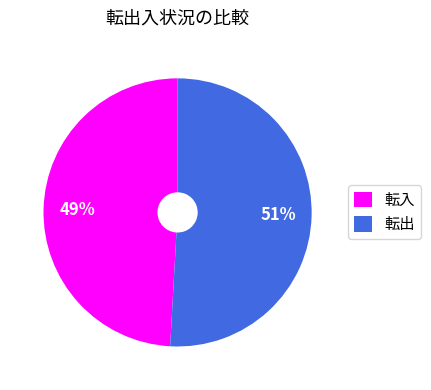

Which slice is the largest?

転出